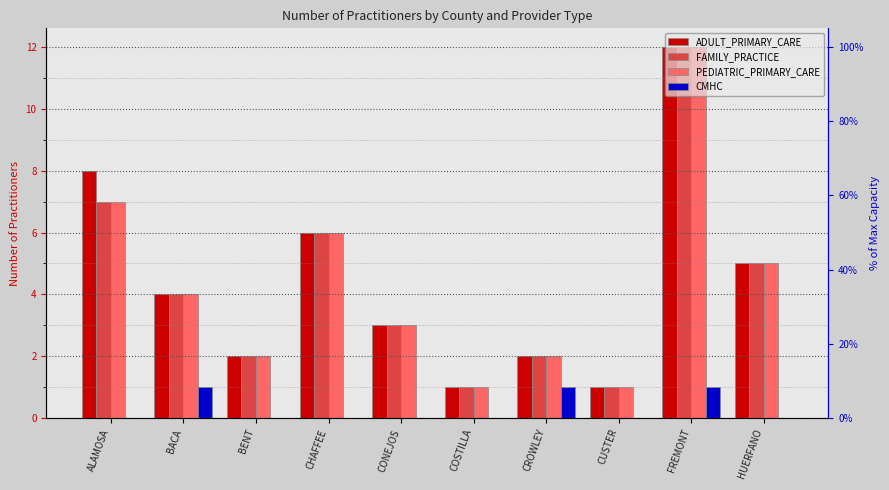

What is the total value across all series at COSTILLA?

3